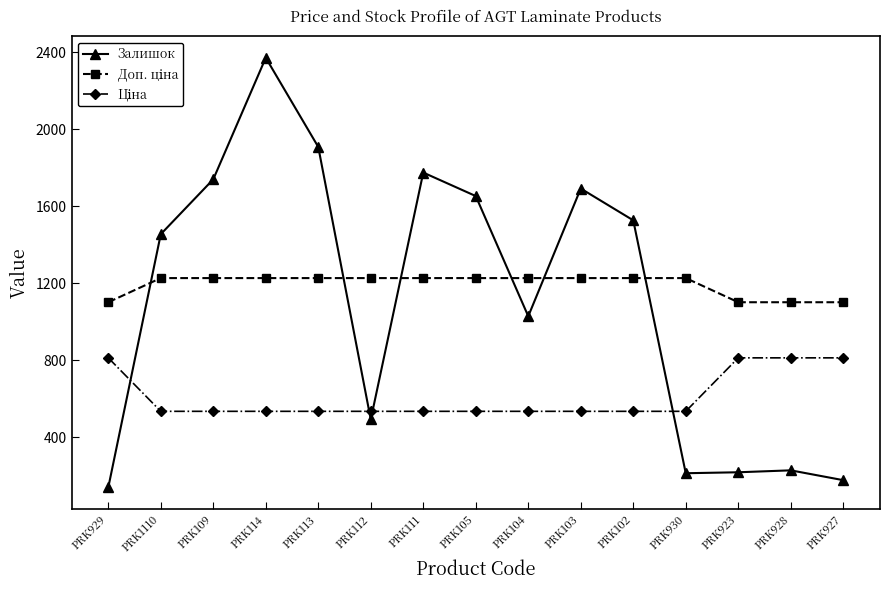

Does the chart display data point markers on the line(s)?

Yes